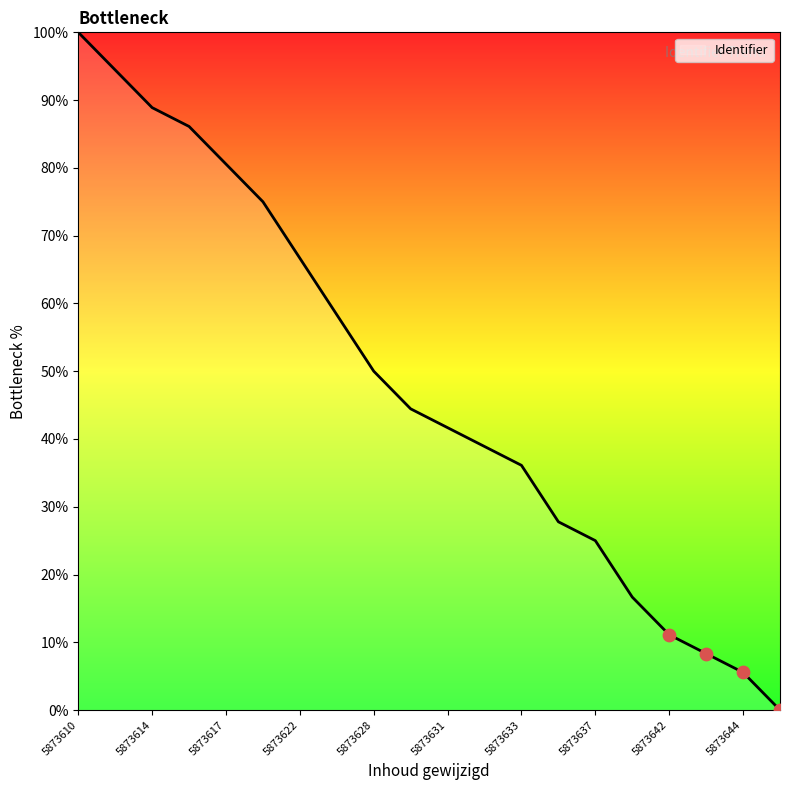

What is the difference between the maximum and minimum values?

100.0